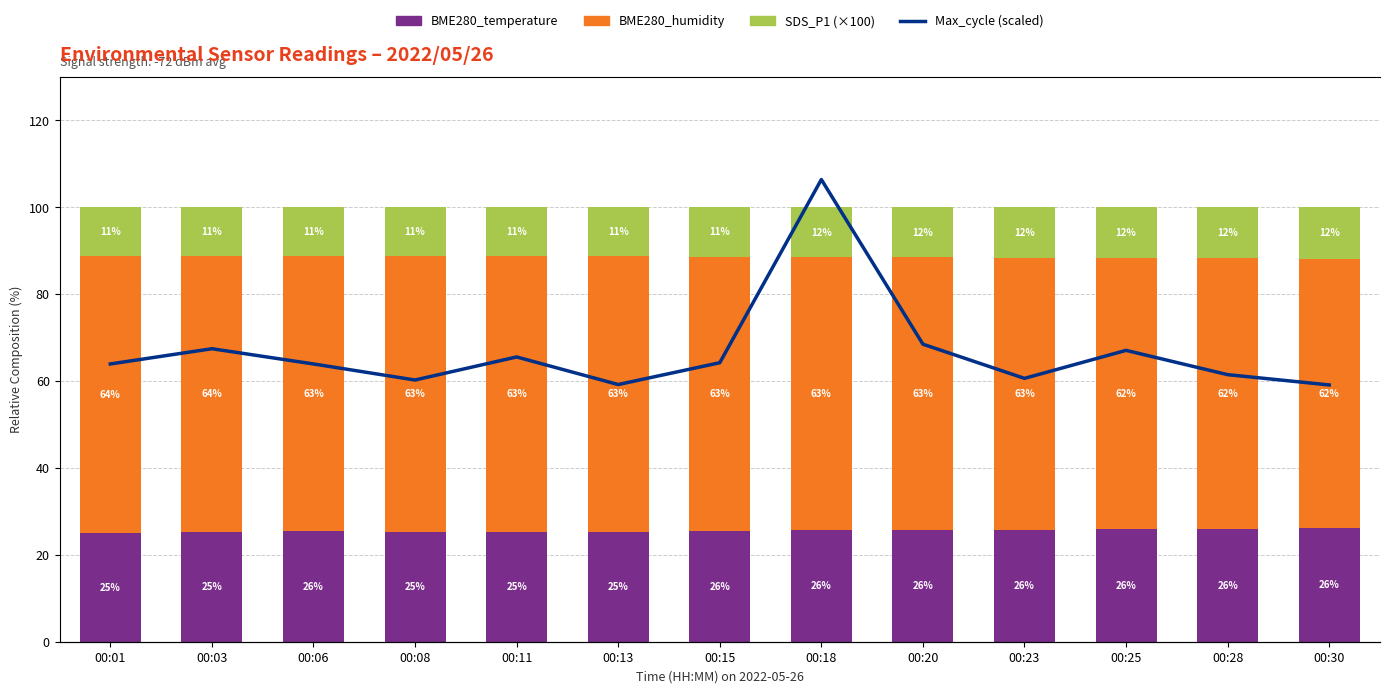

Rank the series by their maximum value, from lowest to highest.

SDS_P1 (×100), BME280_temperature, BME280_humidity, Max_cycle (scaled)